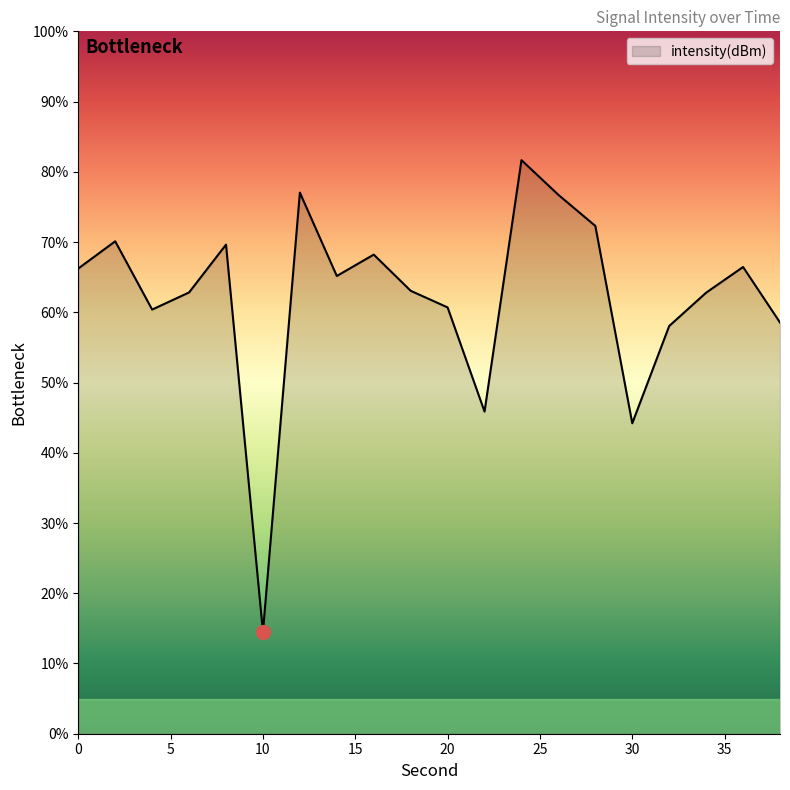

Count the number of values greater than 65.

10